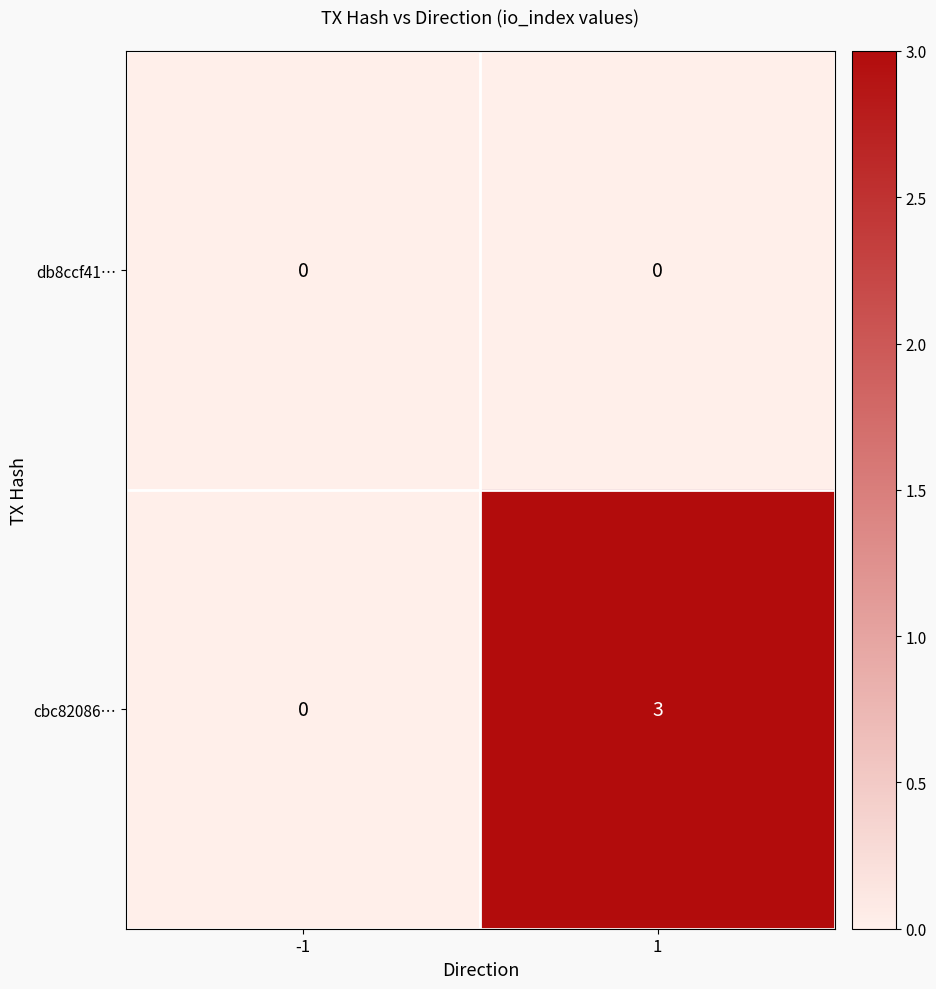

What is the greatest value displayed?

3